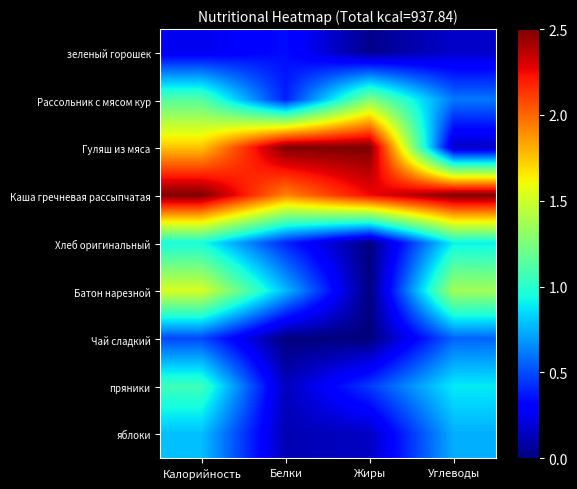

What is the spread (max minus min) of values at Калорийность?

2.3